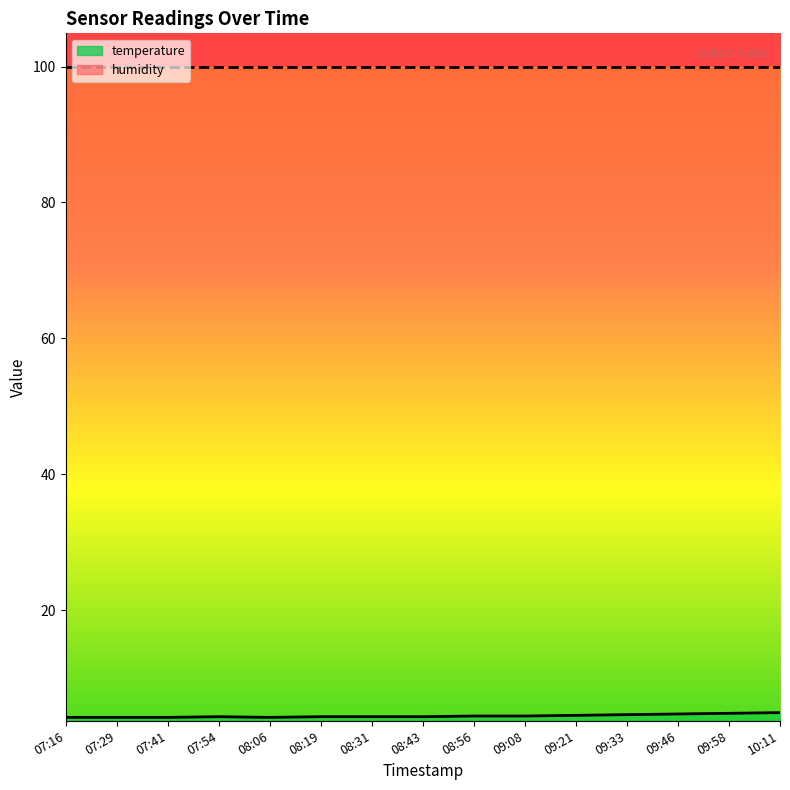

What is the sum of all values?

66.3